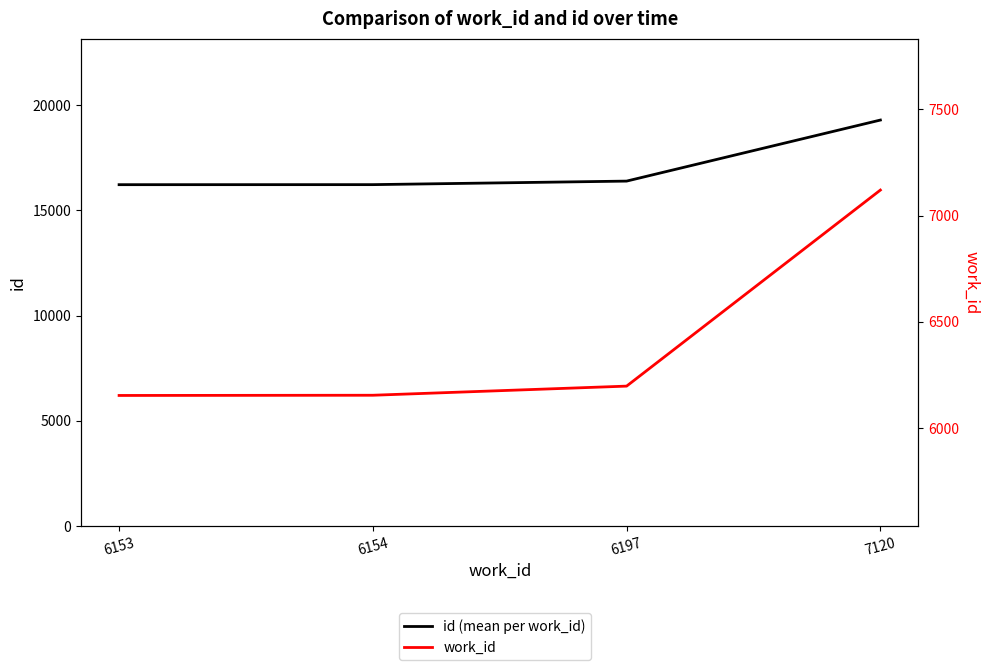

What is the highest value of the work_id series?

7120